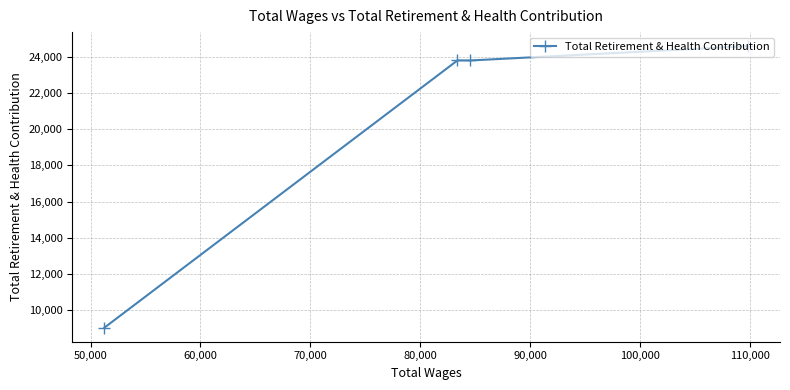

How many categories are shown in the chart?

4